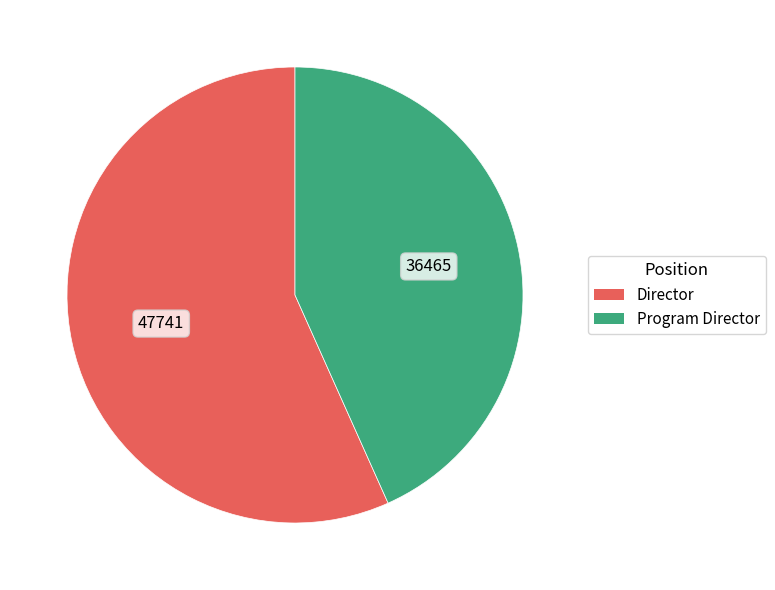

Approximately how many times larger is the value at Director compared to Program Director?

1.3